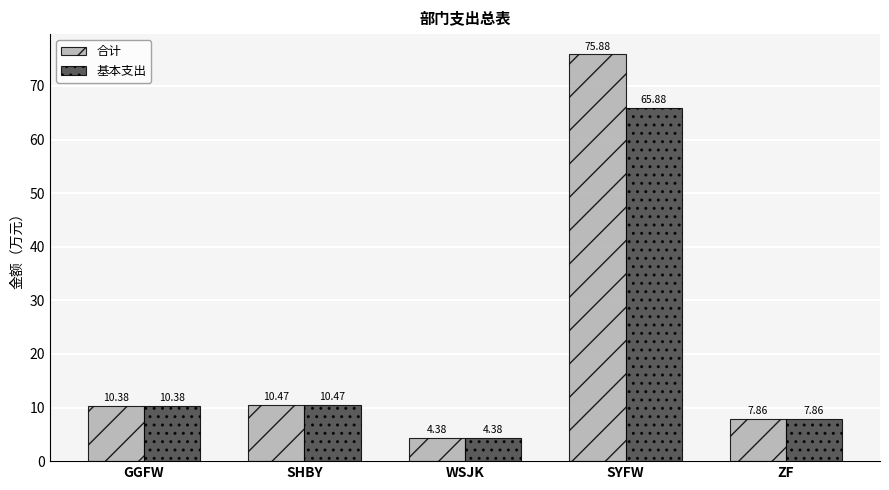

How many bars are there in each group?

2